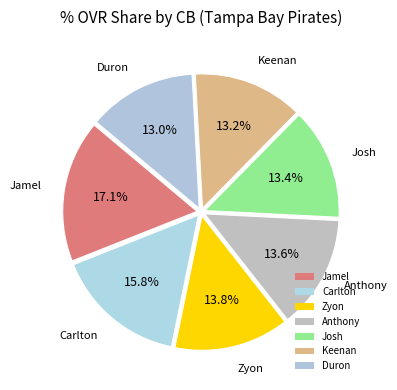

To the nearest percent, what is the difference between the largest and smallest slice percentages?

4%